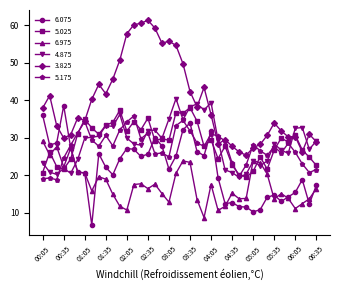

After their last crossing, which series has the higher values: 5.025 or 4.875?

4.875